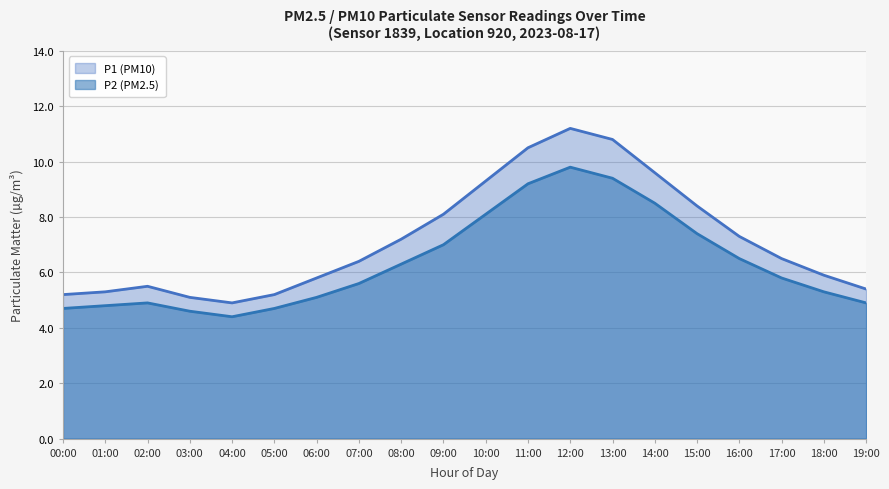

At which label does P1 first exceed 6?

07:00